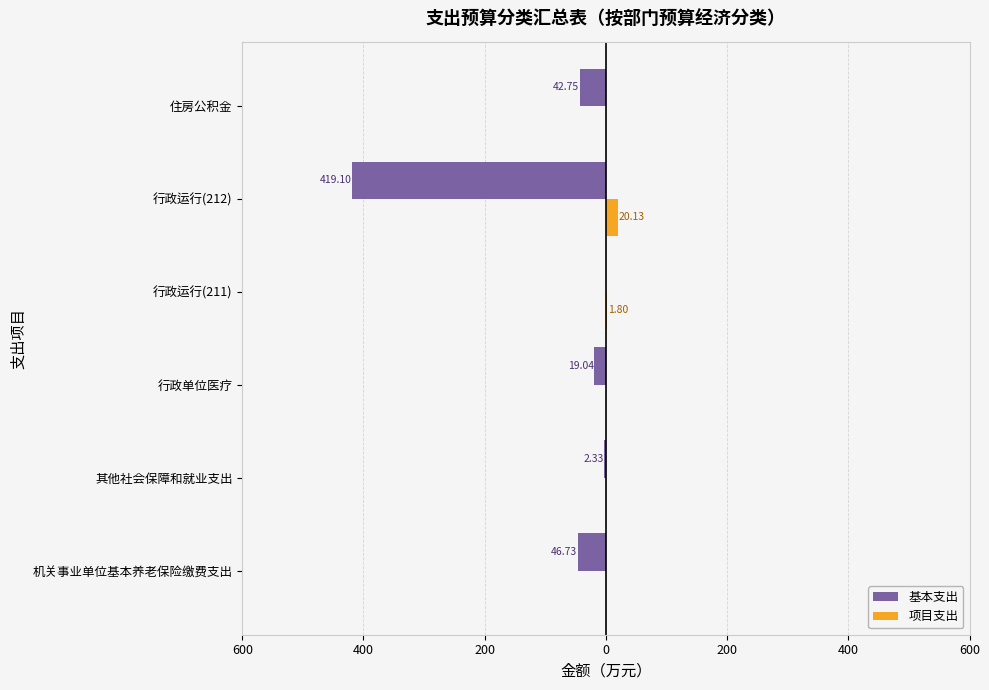

Reading left to right, extract all data points from this chart.

基本支出: -46.7	-2.3	-19.0	0.0	-419.1	-42.7
项目支出: 0.0	0.0	0.0	1.8	20.1	0.0